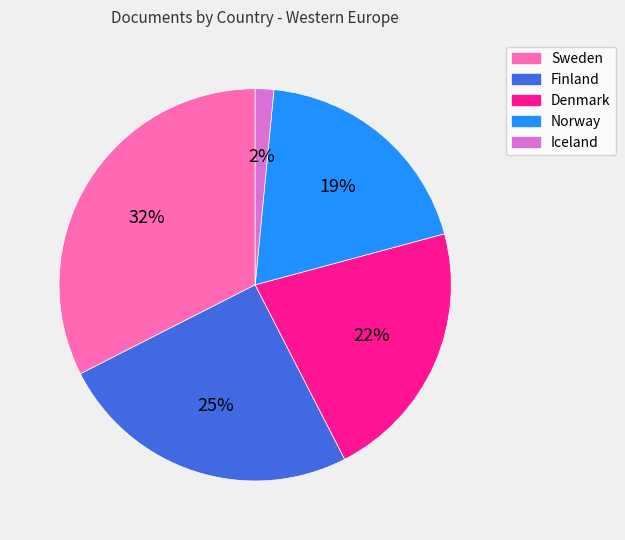

Combined, do Norway and Iceland account for over 50%?

No